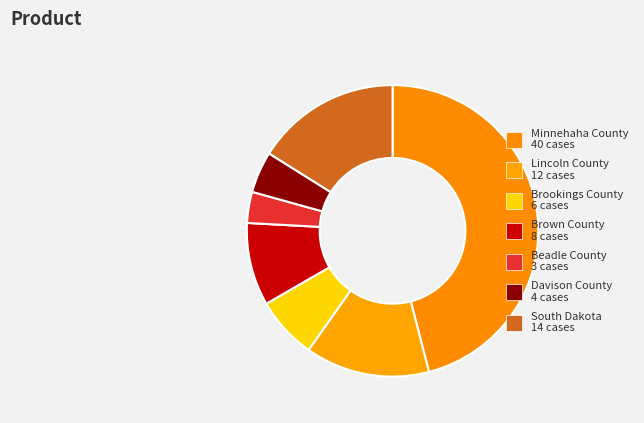

The Minnehaha County slice represents 46% of the pie. True or false?

True